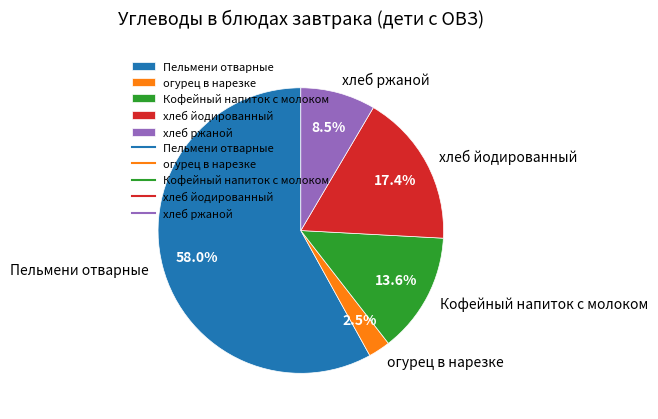

Is хлеб йодированный the majority of the pie?

No